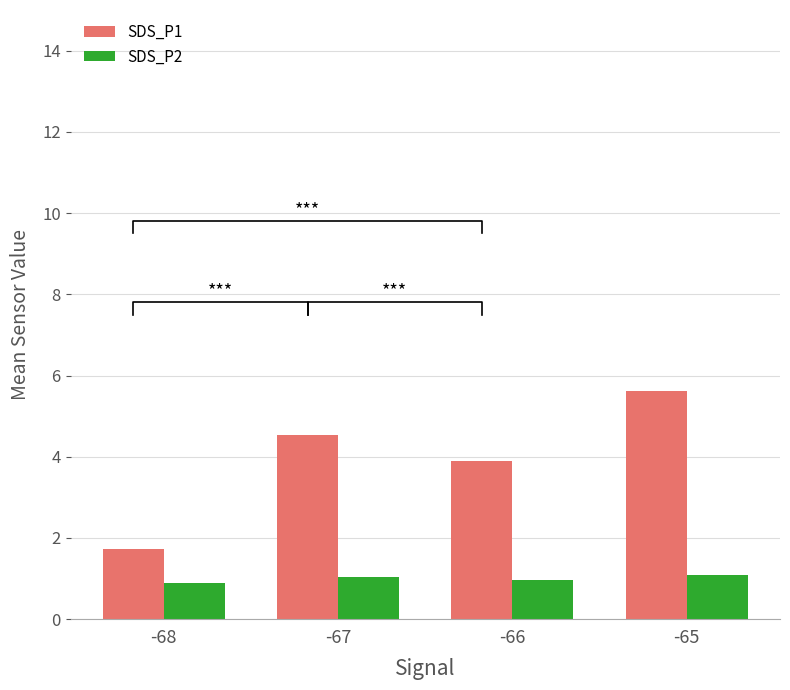

How many SDS_P1 values are between 3 and 5?

2